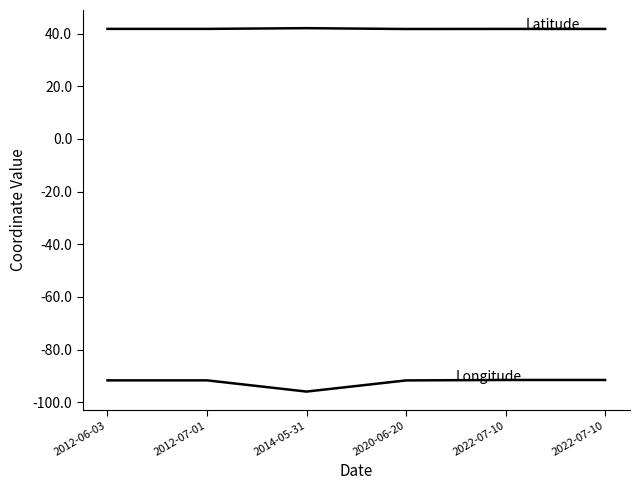

What is the total value across all series at 2014-05-31?

-53.9